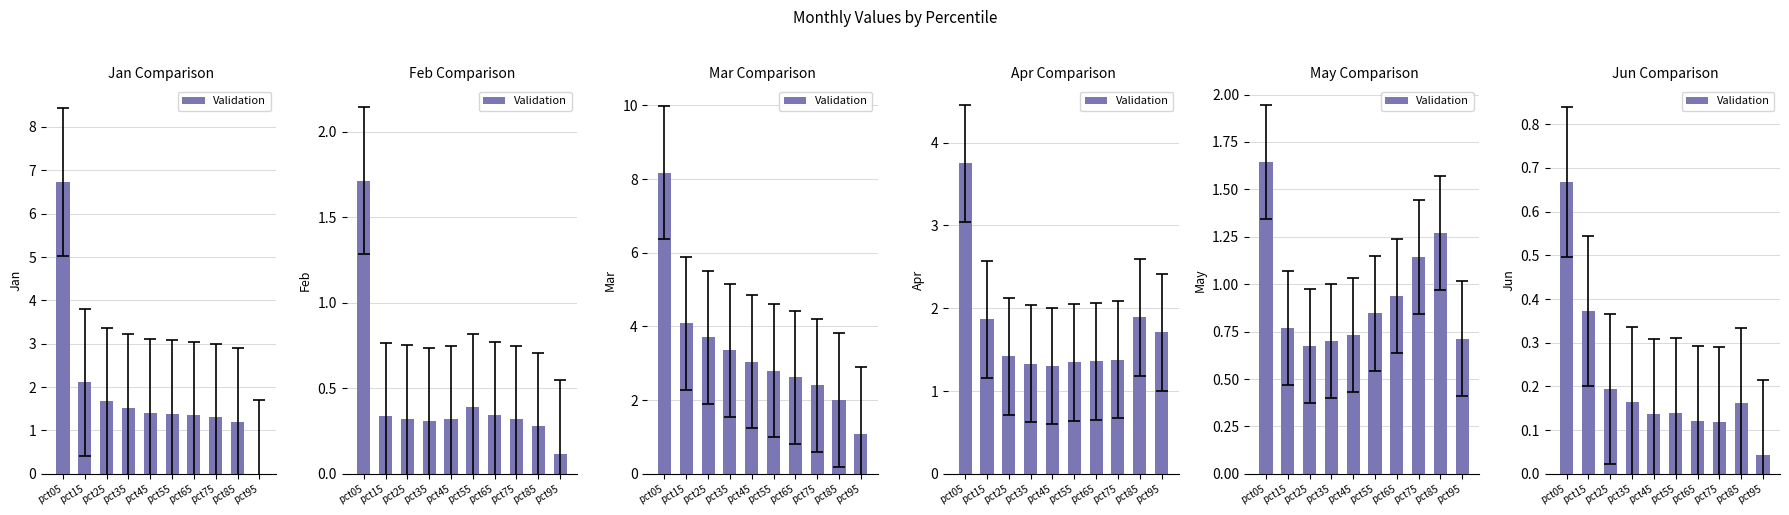

What is the approximate value at pct25?

0.2